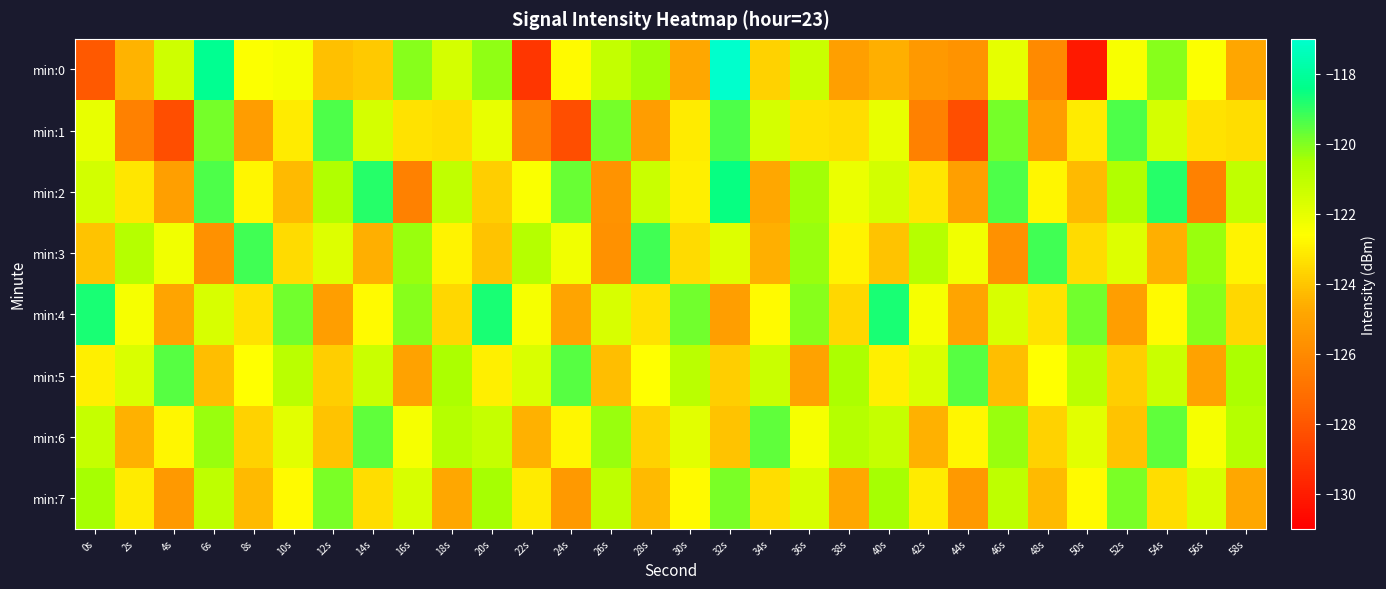

Reading right to left, what are all the values shown in this chart?

min:0: 58s=-124.9	56s=-122.6	54s=-120.1	52s=-122.4	50s=-130.1	48s=-126.0	46s=-122.0	44s=-125.6	42s=-125.4	40s=-124.5	38s=-125.1	36s=-121.3	34s=-123.7	32s=-117.0	30s=-124.8	28s=-120.4	26s=-121.1	24s=-122.7	22s=-129.1	20s=-120.2	18s=-121.6	16s=-120.1	14s=-123.9	12s=-124.2	10s=-122.4	8s=-122.6	6s=-118.2	4s=-121.4	2s=-124.5	0s=-127.9
min:1: 58s=-123.4	56s=-123.3	54s=-121.6	52s=-119.4	50s=-123.1	48s=-125.2	46s=-119.9	44s=-128.3	42s=-126.4	40s=-122.1	38s=-123.4	36s=-123.3	34s=-121.6	32s=-119.4	30s=-123.1	28s=-125.2	26s=-119.9	24s=-128.3	22s=-126.4	20s=-122.1	18s=-123.4	16s=-123.3	14s=-121.6	12s=-119.4	10s=-123.1	8s=-125.2	6s=-119.9	4s=-128.3	2s=-126.4	0s=-122.1
min:2: 58s=-121.1	56s=-126.4	54s=-118.9	52s=-120.7	50s=-124.3	48s=-122.8	46s=-119.4	44s=-125.1	42s=-123.2	40s=-121.5	38s=-122.1	36s=-120.4	34s=-124.8	32s=-118.5	30s=-123.0	28s=-121.3	26s=-125.6	24s=-119.7	22s=-122.5	20s=-123.8	18s=-121.1	16s=-126.4	14s=-118.9	12s=-120.7	10s=-124.3	8s=-122.8	6s=-119.4	4s=-125.1	2s=-123.2	0s=-121.5
min:3: 58s=-122.9	56s=-120.3	54s=-124.6	52s=-121.8	50s=-123.5	48s=-119.2	46s=-125.7	44s=-122.3	42s=-120.8	40s=-124.1	38s=-122.9	36s=-120.3	34s=-124.6	32s=-121.8	30s=-123.5	28s=-119.2	26s=-125.7	24s=-122.3	22s=-120.8	20s=-124.1	18s=-122.9	16s=-120.3	14s=-124.6	12s=-121.8	10s=-123.5	8s=-119.2	6s=-125.7	4s=-122.3	2s=-120.8	0s=-124.1
min:4: 58s=-123.6	56s=-120.1	54s=-122.7	52s=-125.2	50s=-119.8	48s=-123.3	46s=-121.6	44s=-124.9	42s=-122.4	40s=-118.7	38s=-123.6	36s=-120.1	34s=-122.7	32s=-125.2	30s=-119.8	28s=-123.3	26s=-121.6	24s=-124.9	22s=-122.4	20s=-118.7	18s=-123.6	16s=-120.1	14s=-122.7	12s=-125.2	10s=-119.8	8s=-123.3	6s=-121.6	4s=-124.9	2s=-122.4	0s=-118.7
min:5: 58s=-120.6	56s=-125.0	54s=-121.3	52s=-123.8	50s=-120.9	48s=-122.6	46s=-124.2	44s=-119.5	42s=-121.7	40s=-123.0	38s=-120.6	36s=-125.0	34s=-121.3	32s=-123.8	30s=-120.9	28s=-122.6	26s=-124.2	24s=-119.5	22s=-121.7	20s=-123.0	18s=-120.6	16s=-125.0	14s=-121.3	12s=-123.8	10s=-120.9	8s=-122.6	6s=-124.2	4s=-119.5	2s=-121.7	0s=-123.0
min:6: 58s=-120.8	56s=-122.4	54s=-119.6	52s=-124.1	50s=-121.9	48s=-123.7	46s=-120.3	44s=-122.8	42s=-124.5	40s=-121.2	38s=-120.8	36s=-122.4	34s=-119.6	32s=-124.1	30s=-121.9	28s=-123.7	26s=-120.3	24s=-122.8	22s=-124.5	20s=-121.2	18s=-120.8	16s=-122.4	14s=-119.6	12s=-124.1	10s=-121.9	8s=-123.7	6s=-120.3	4s=-122.8	2s=-124.5	0s=-121.2
min:7: 58s=-124.8	56s=-121.6	54s=-123.4	52s=-119.9	50s=-122.7	48s=-124.3	46s=-121.0	44s=-125.4	42s=-123.1	40s=-120.5	38s=-124.8	36s=-121.6	34s=-123.4	32s=-119.9	30s=-122.7	28s=-124.3	26s=-121.0	24s=-125.4	22s=-123.1	20s=-120.5	18s=-124.8	16s=-121.6	14s=-123.4	12s=-119.9	10s=-122.7	8s=-124.3	6s=-121.0	4s=-125.4	2s=-123.1	0s=-120.5